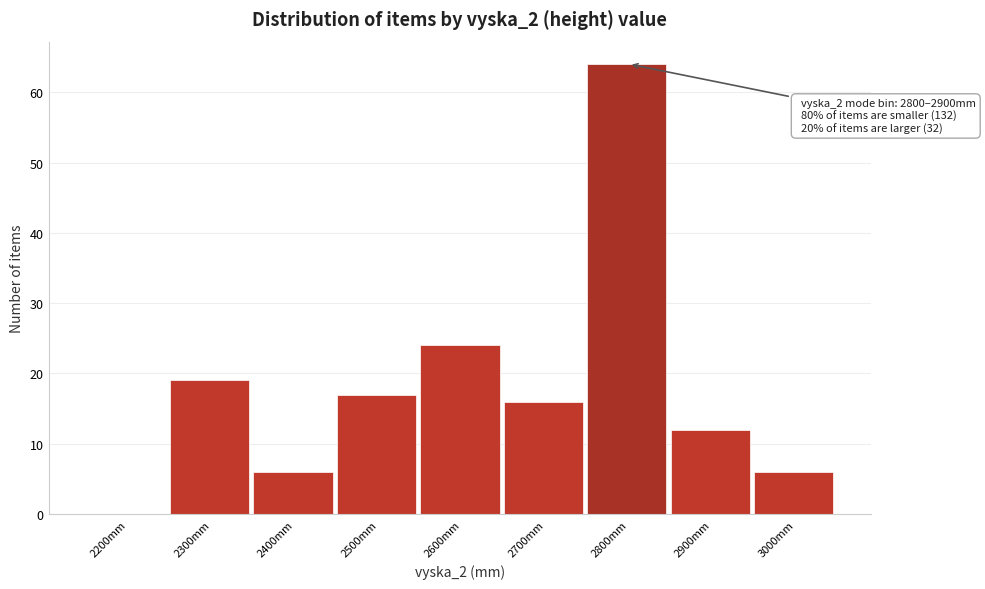

Reading left to right, what are all the values shown in this chart?

2200mm=0	2300mm=19	2400mm=6	2500mm=17	2600mm=24	2700mm=16	2800mm=64	2900mm=12	3000mm=6